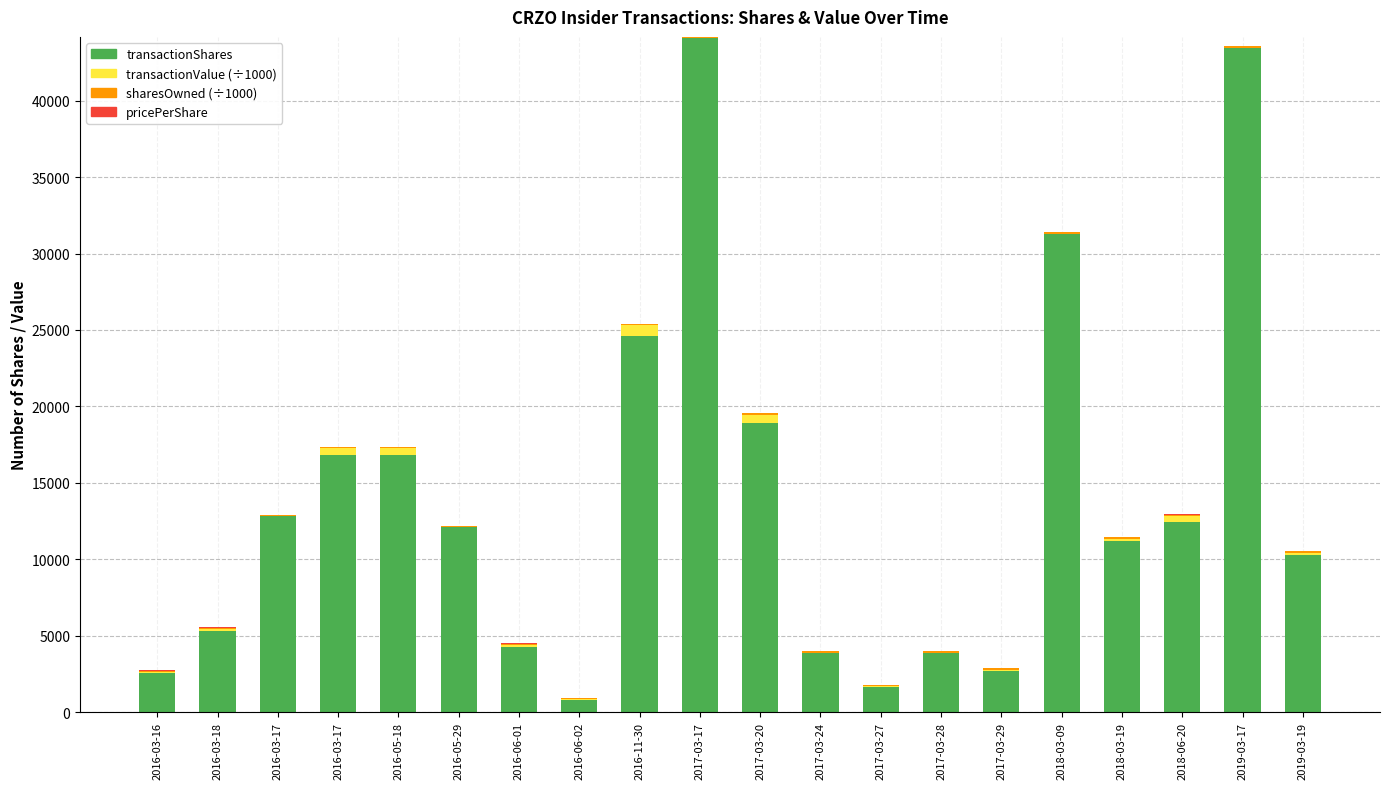

Which series has the largest total across all categories?

transactionShares